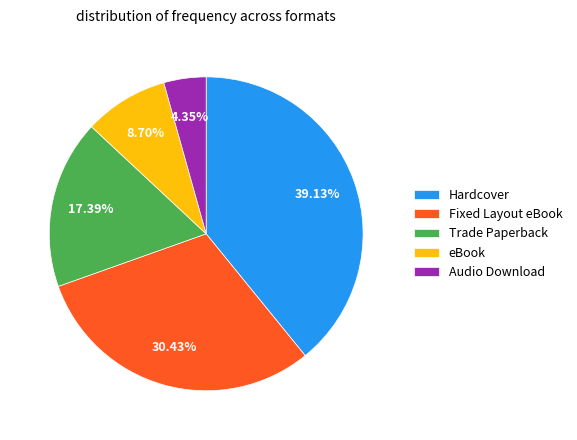

Is there a majority slice in this chart?

No